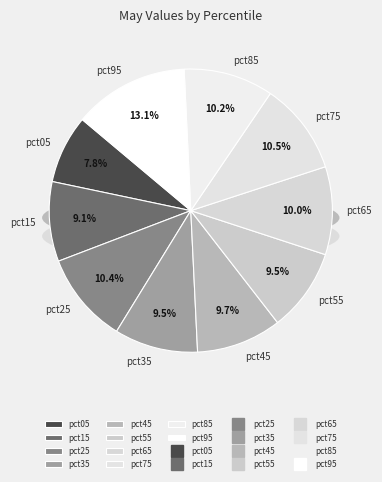

How many segments does this pie chart have?

10